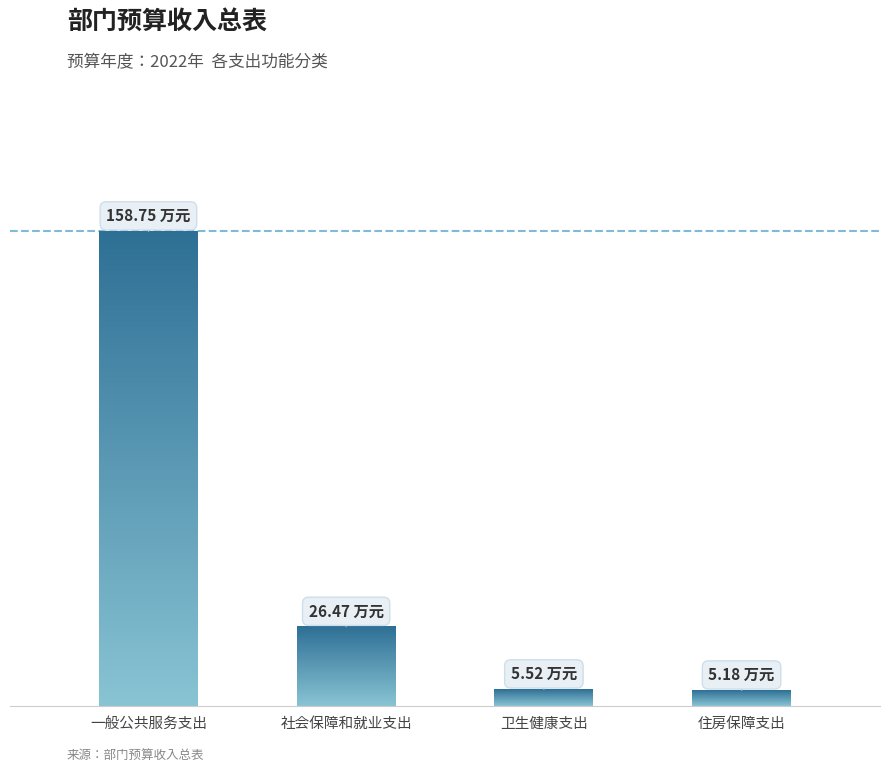

Which category has the lowest value across all series?

住房保障支出